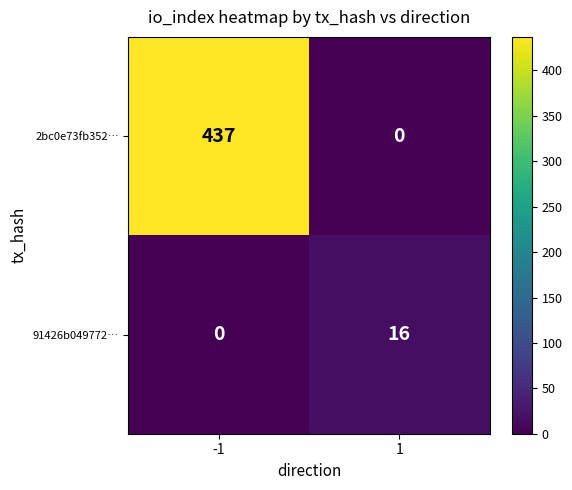

Reading left to right, list all the values displayed in this chart.

2bc0e73fb352…: -1=437	1=0
91426b049772…: -1=0	1=16